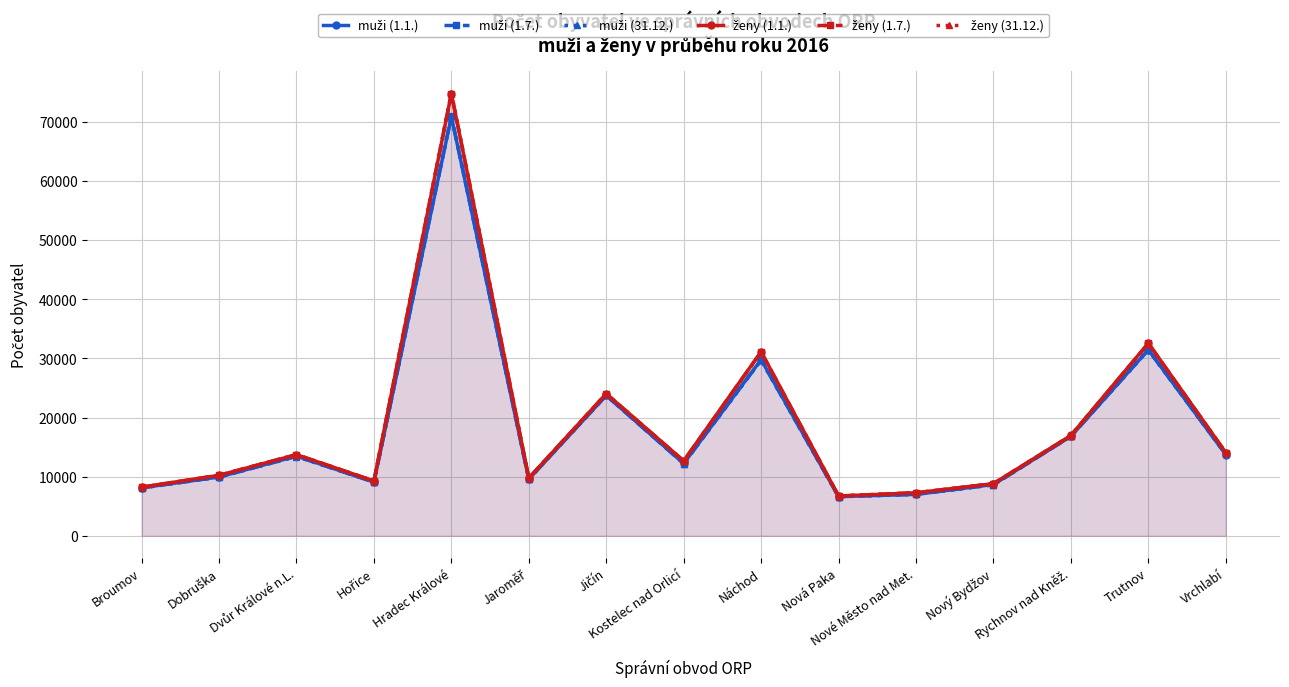

Which series has the largest range (max minus min)?

ženy (31.12.)